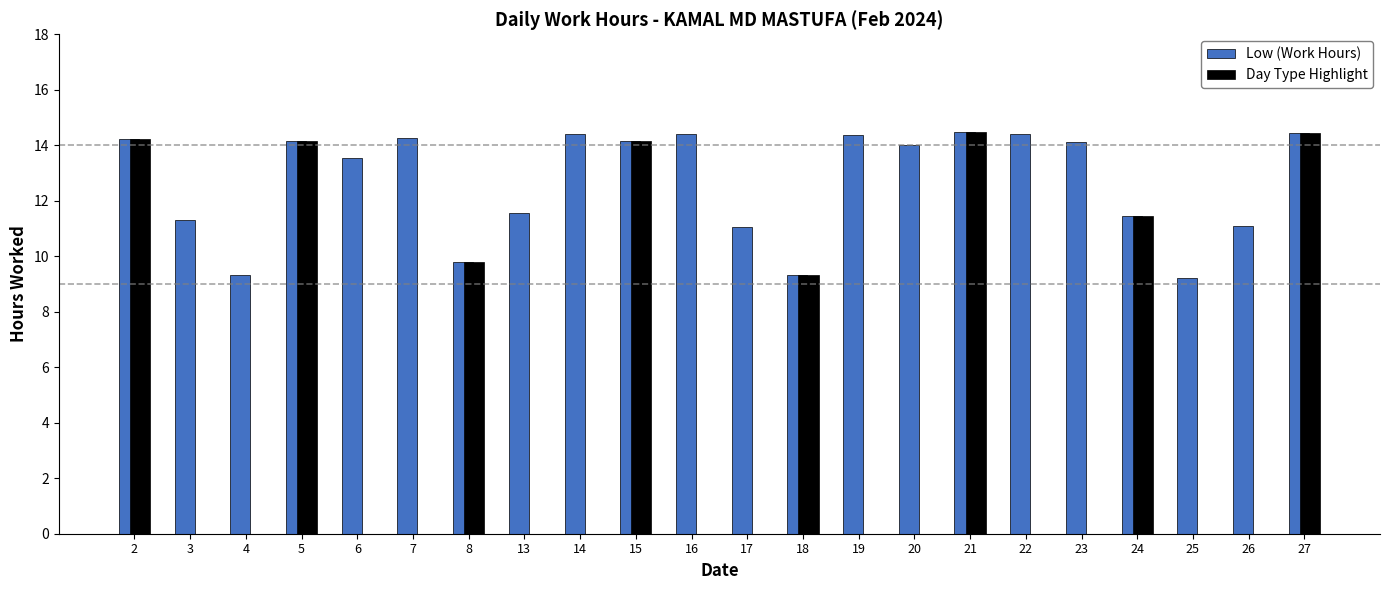

Which series has the largest total across all categories?

Low (Work Hours)